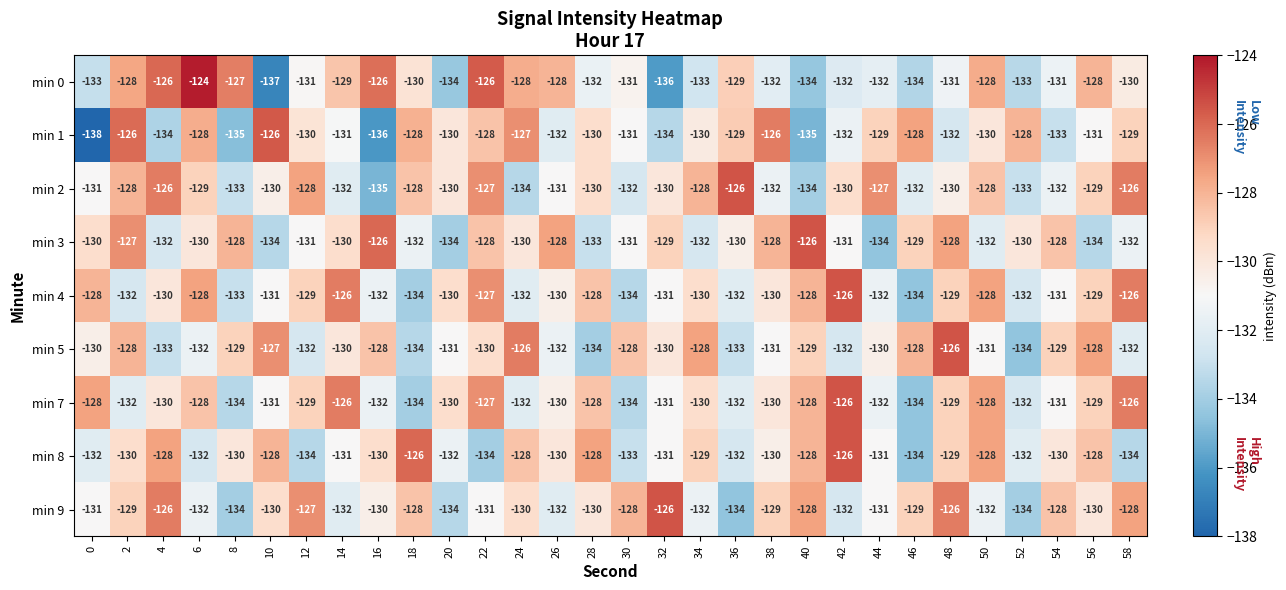

What is the sum of the min 4 values at 56 and 46?

-263